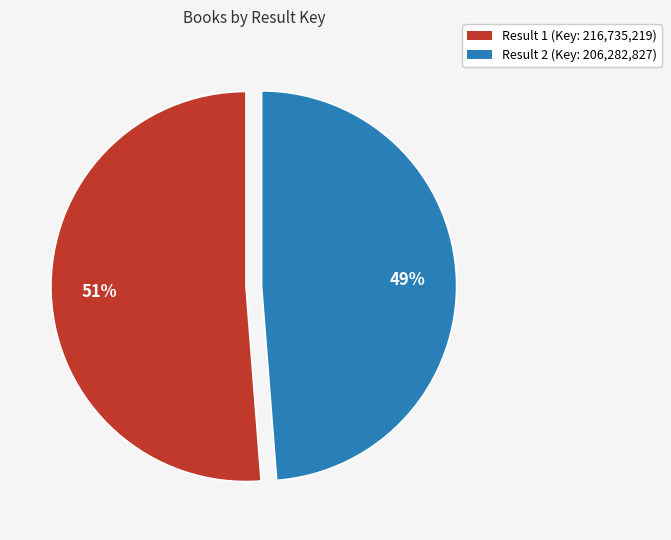

Does any single category account for the majority?

Yes